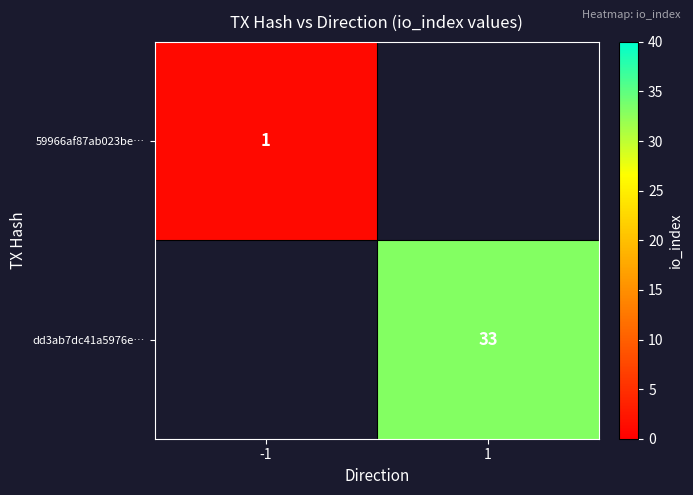

The 59966af87ab023be… series shows 0 at -1. True or false?

False